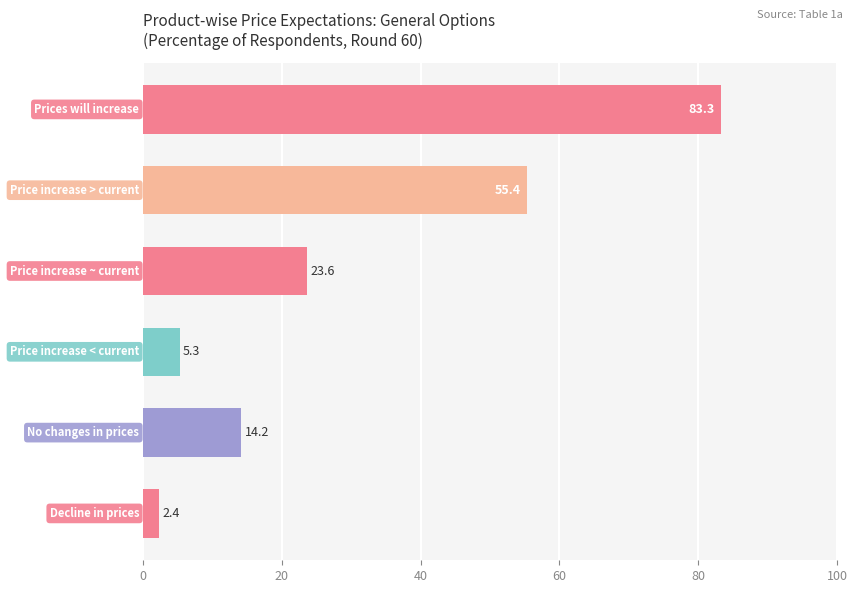

How many data points are less than 23?

3